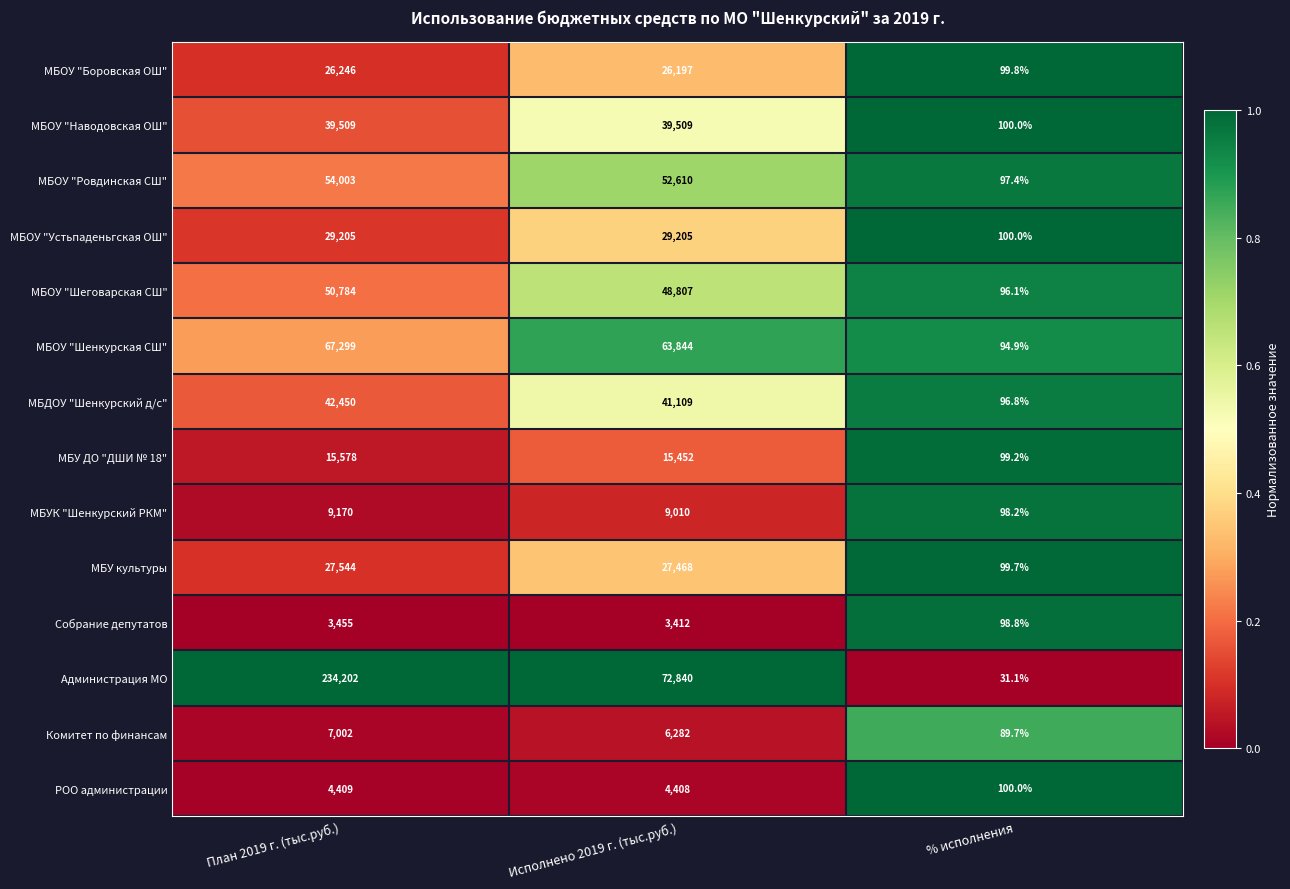

At which category is the sum across all series the highest?

План 2019 г. (тыс.руб.)